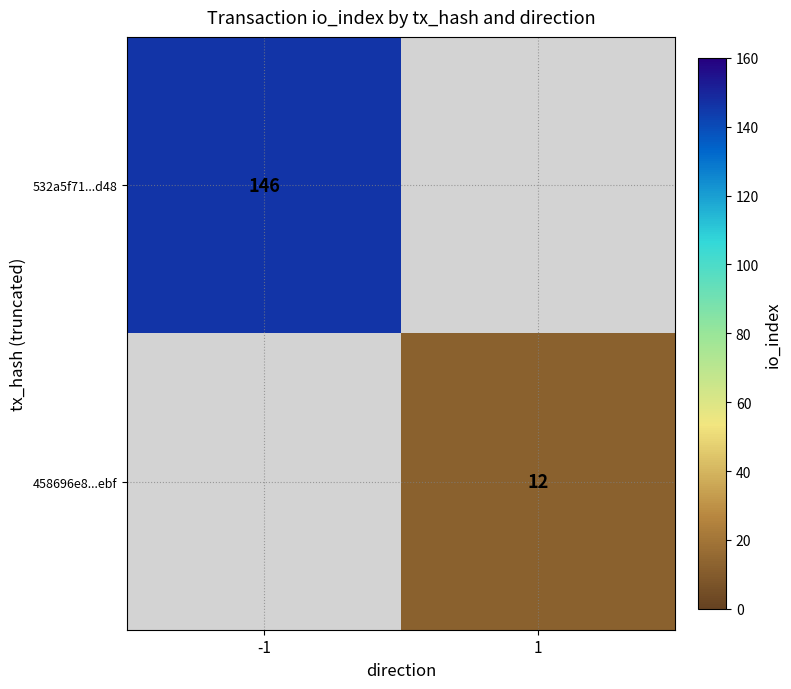

True or false: 458696e8...ebf has a value of 12 at 1.

True